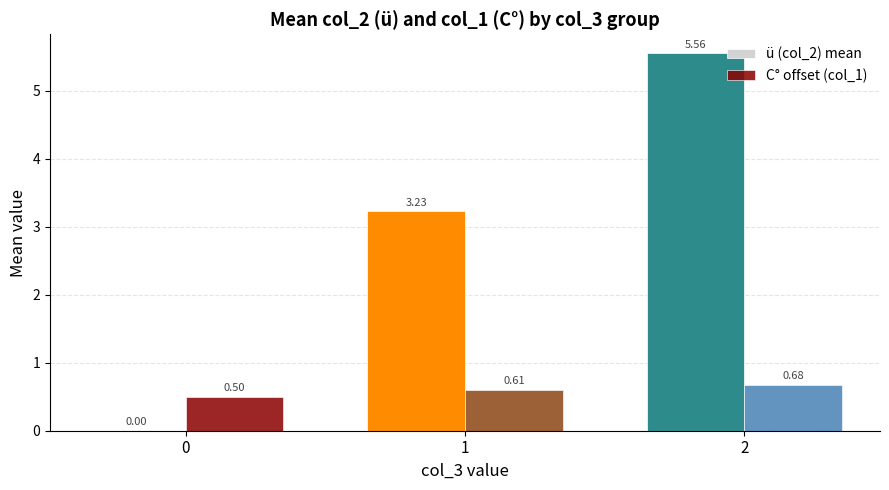

What is the sum of the C° offset (col_1) values at 1 and 2?

1.3